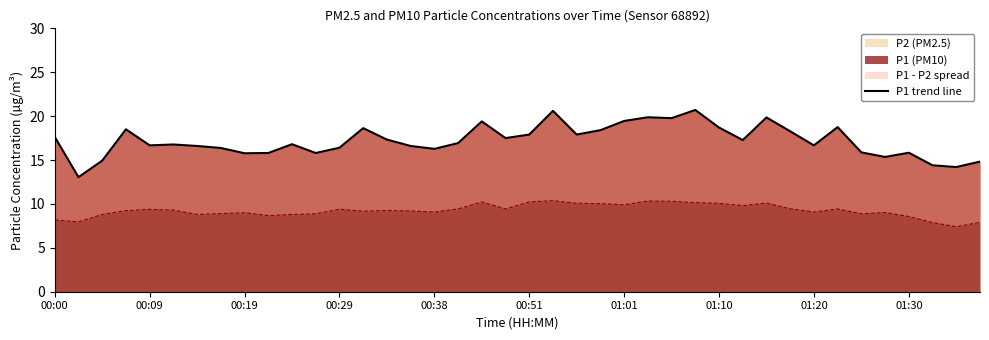

How many points are higher than both their immediate neighbors (excluding endpoints)?

11